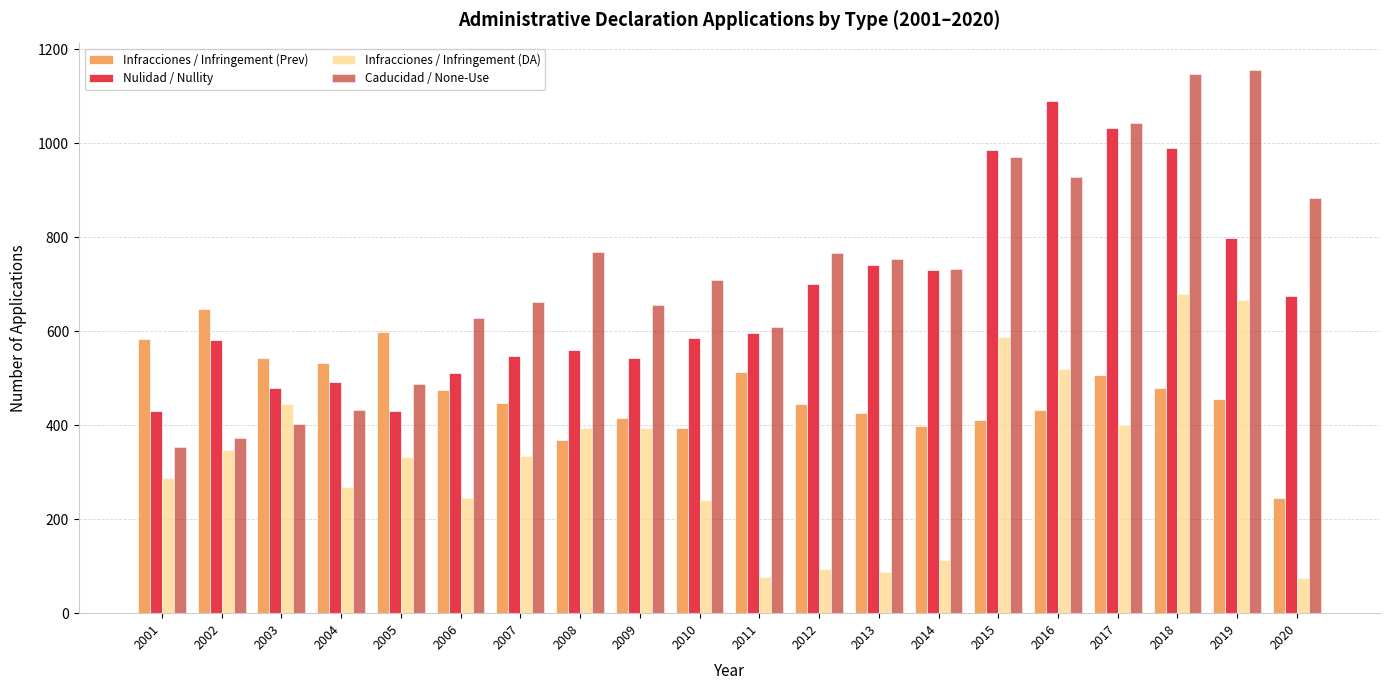

At how many categories does at least one series exceed 778?

6